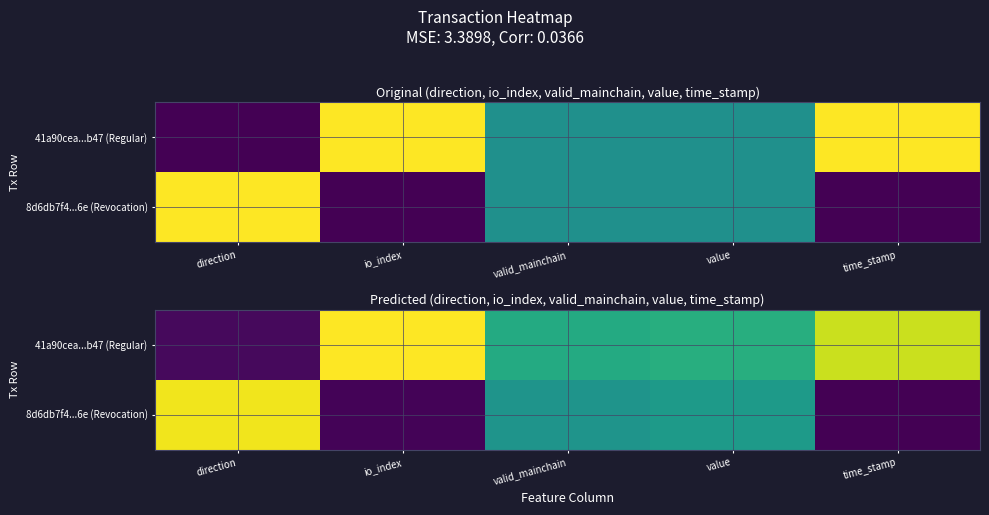

Which has a higher value, time_stamp or io_index?

io_index